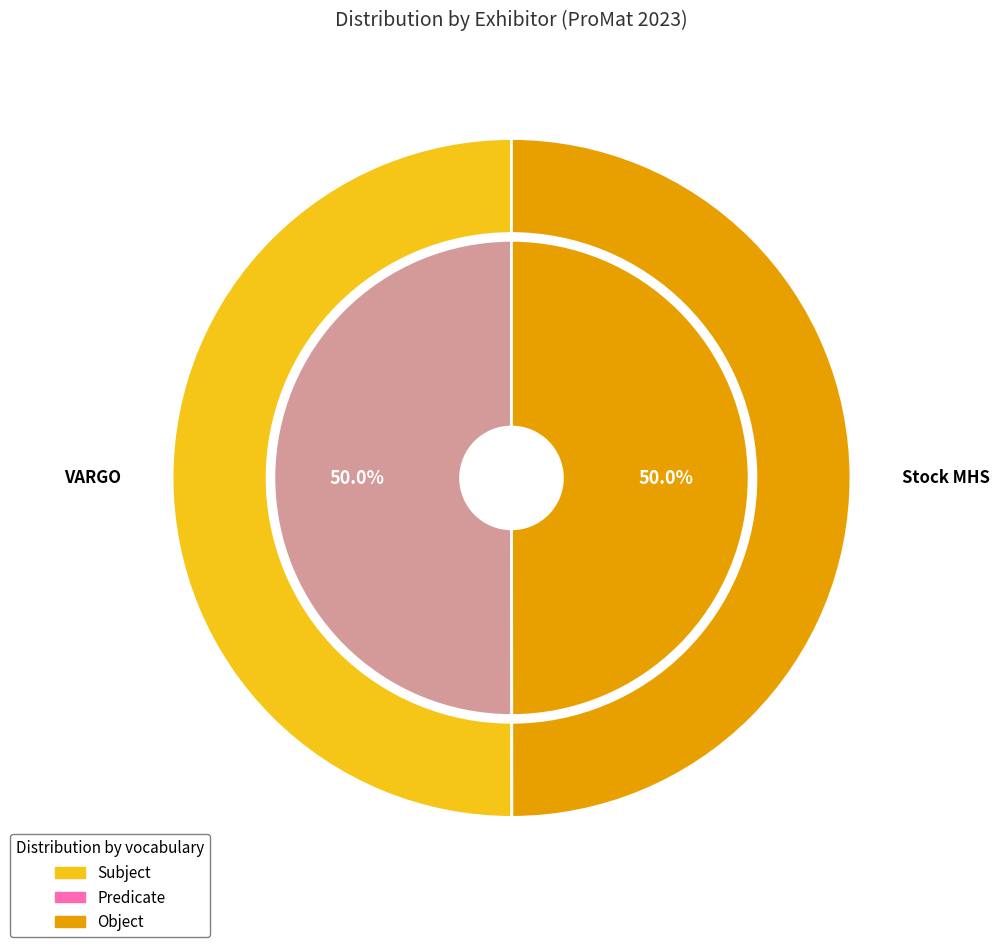

Between VARGO and Stock MHS, which is larger?

VARGO